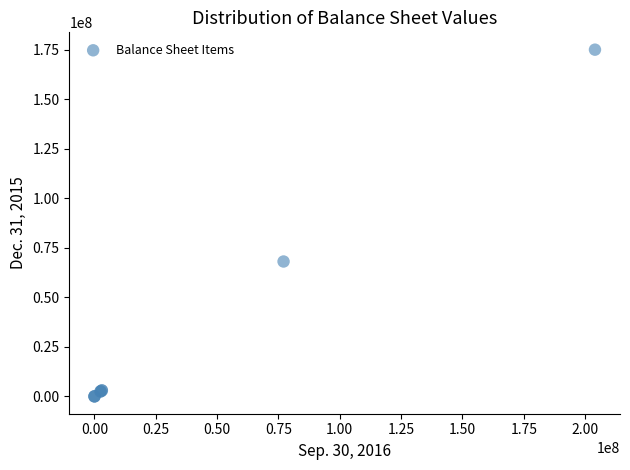

What Y value in the scatter plot is closest to 87500000?

68080000.0